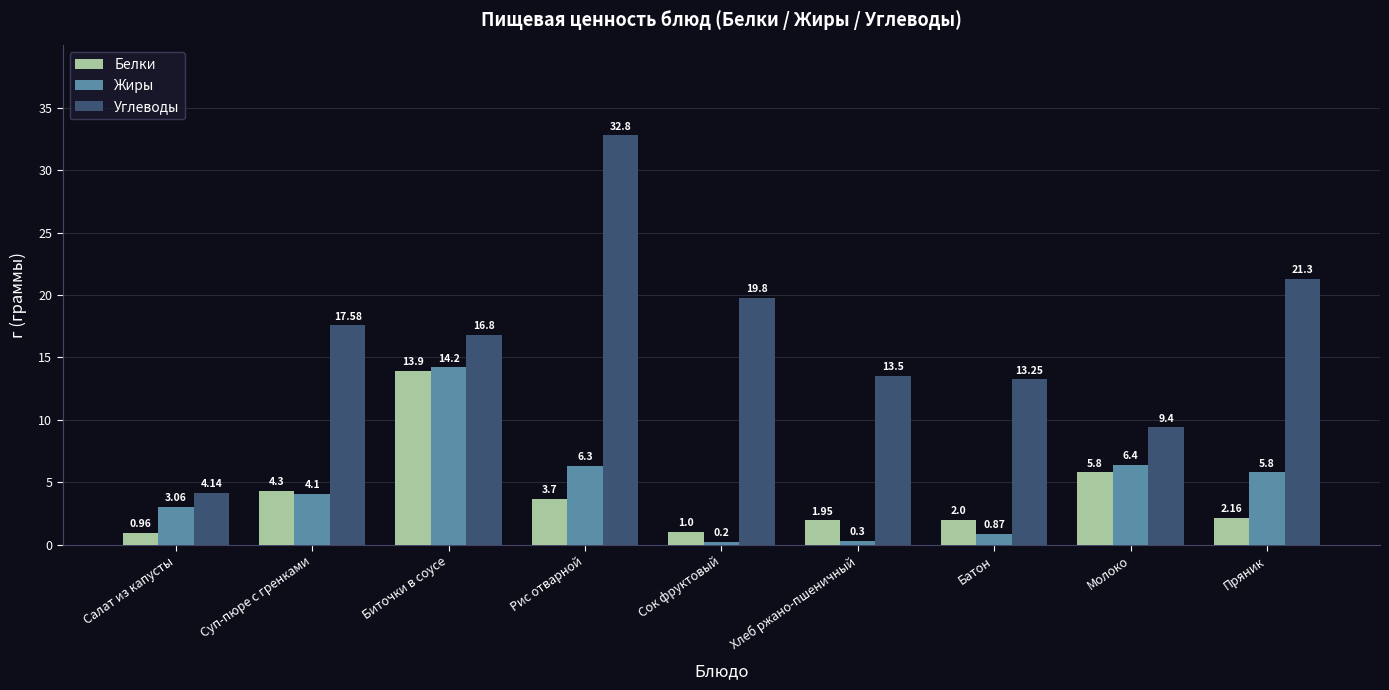

At which label is Углеводы closest to 18?

Суп-пюре с гренками